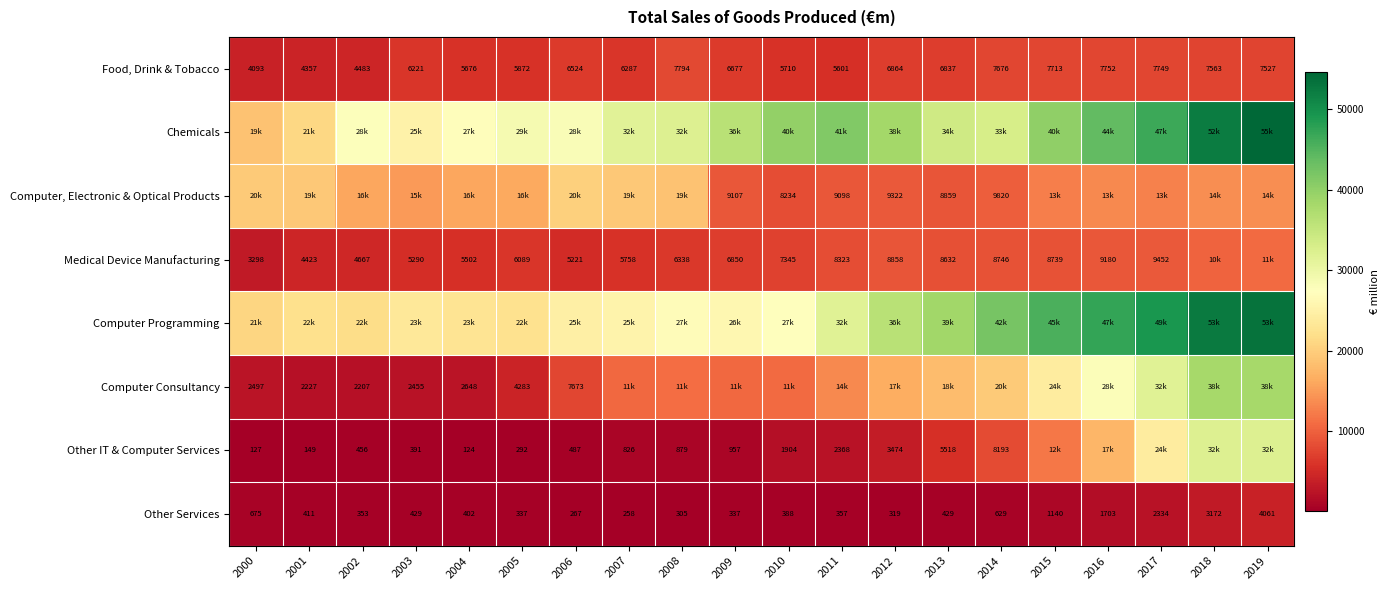

Is the value of Medical Device Manufacturing at 2008 greater than the value of Food, Drink & Tobacco at 2000?

Yes